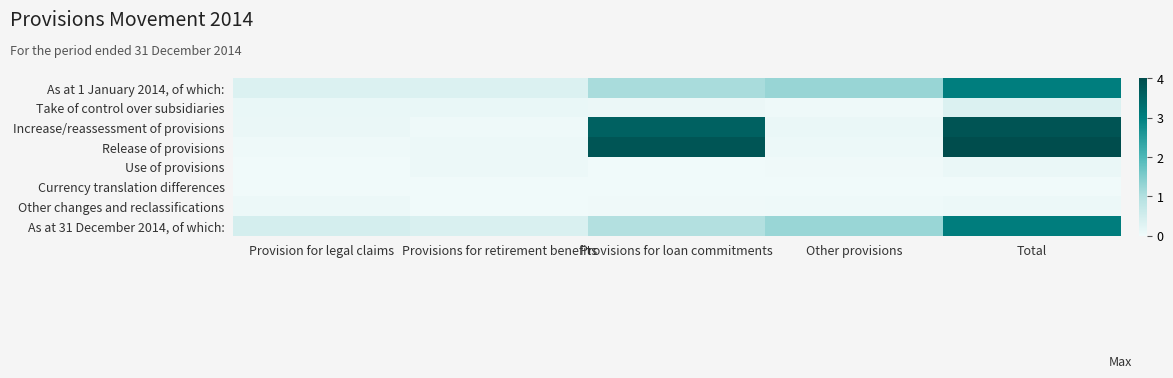

Which has a higher value, Other provisions or Provision for legal claims?

Other provisions